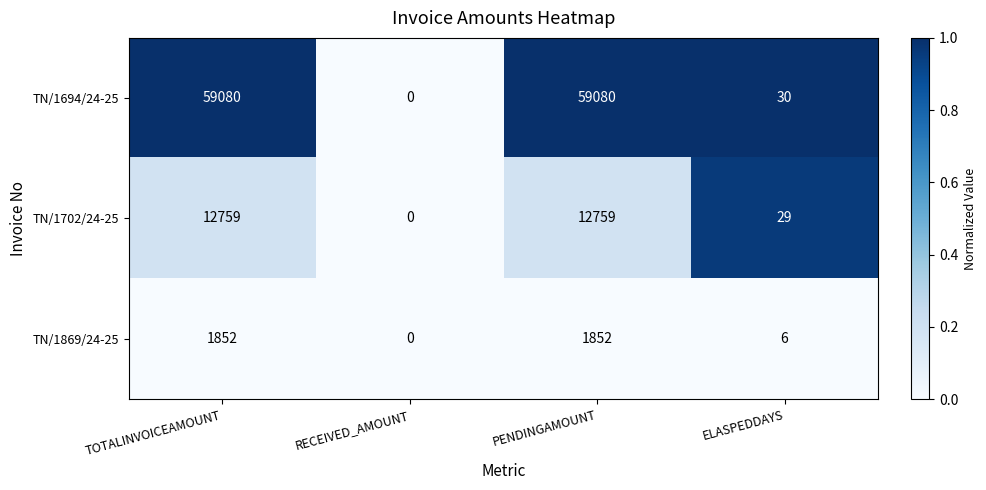

Is the value of TN/1702/24-25 at ELASPEDDAYS greater than the value of TN/1694/24-25 at TOTALINVOICEAMOUNT?

No